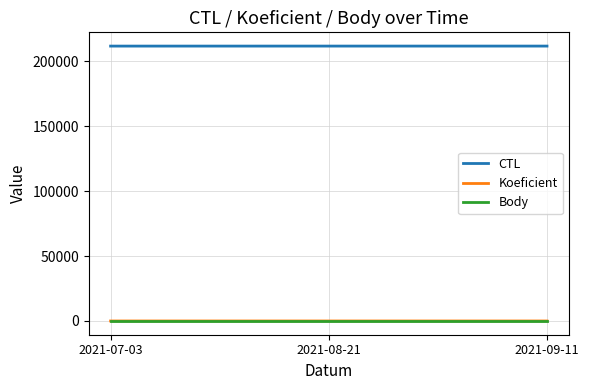

What position from the left is 2021-07-03?

1